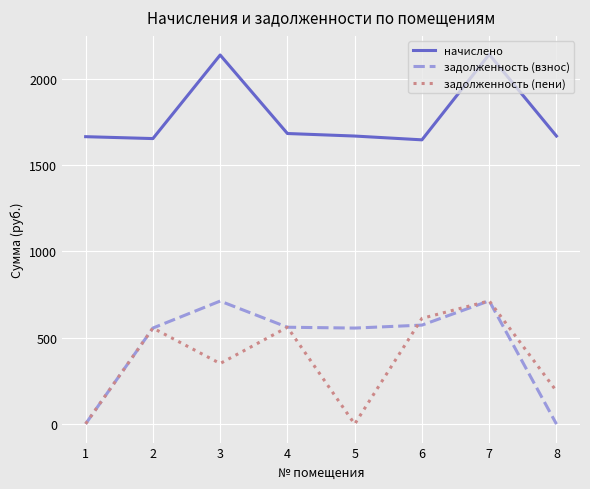

What is the total value across all series at 5?

2224.0